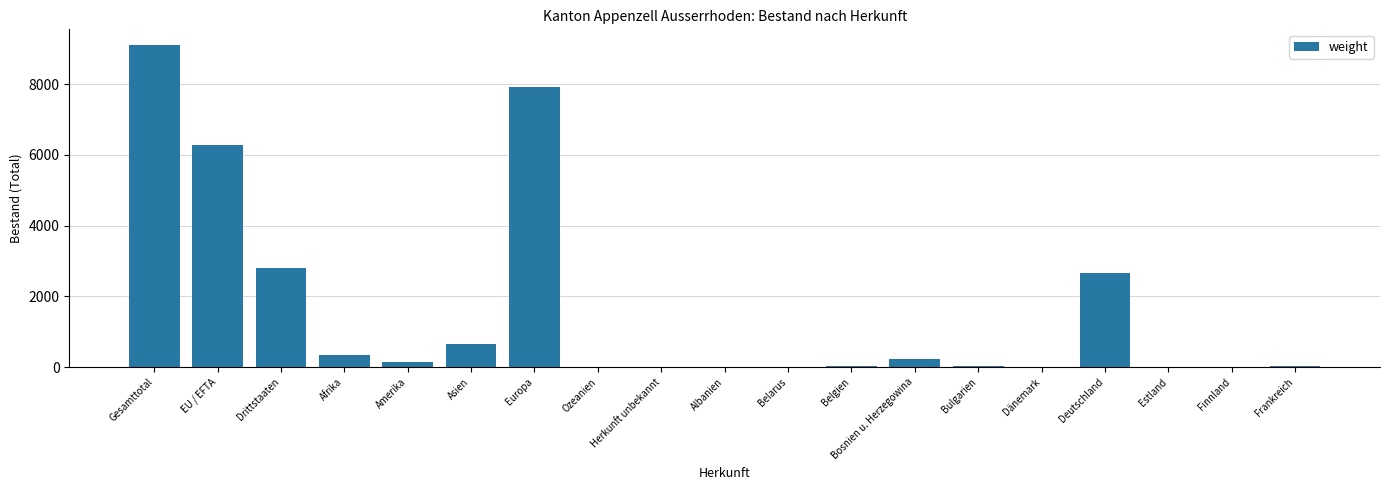

What is the difference between the values at Europa and Asien?

7260